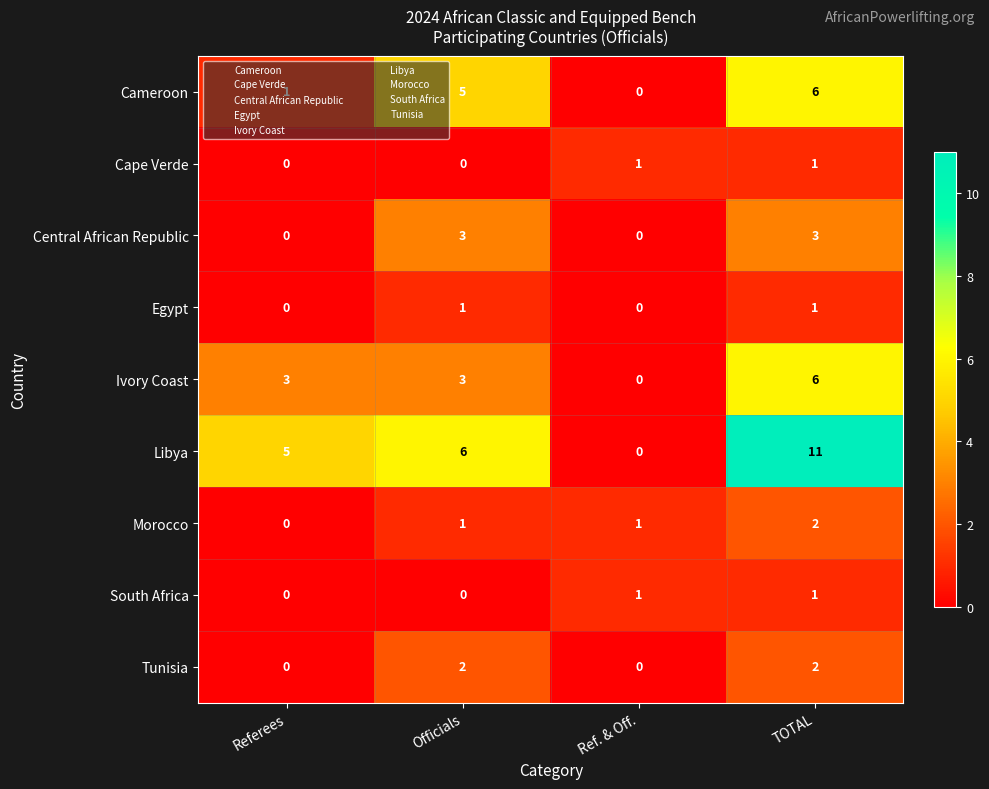

At which category is the sum across all series the highest?

TOTAL